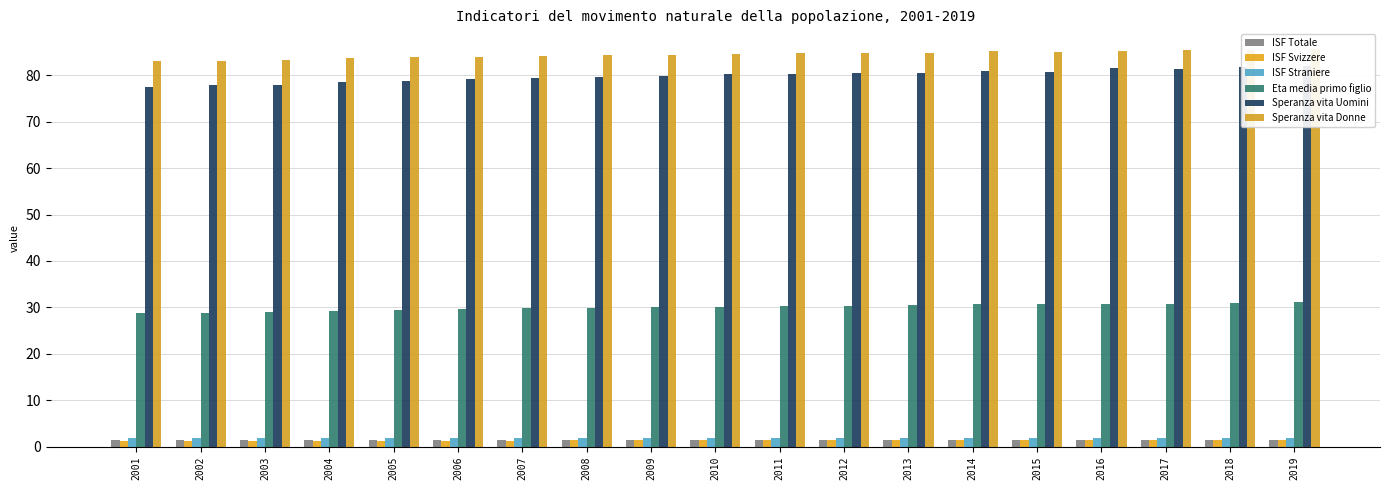

The value of ISF Straniere at 2005 is 0.5. True or false?

False